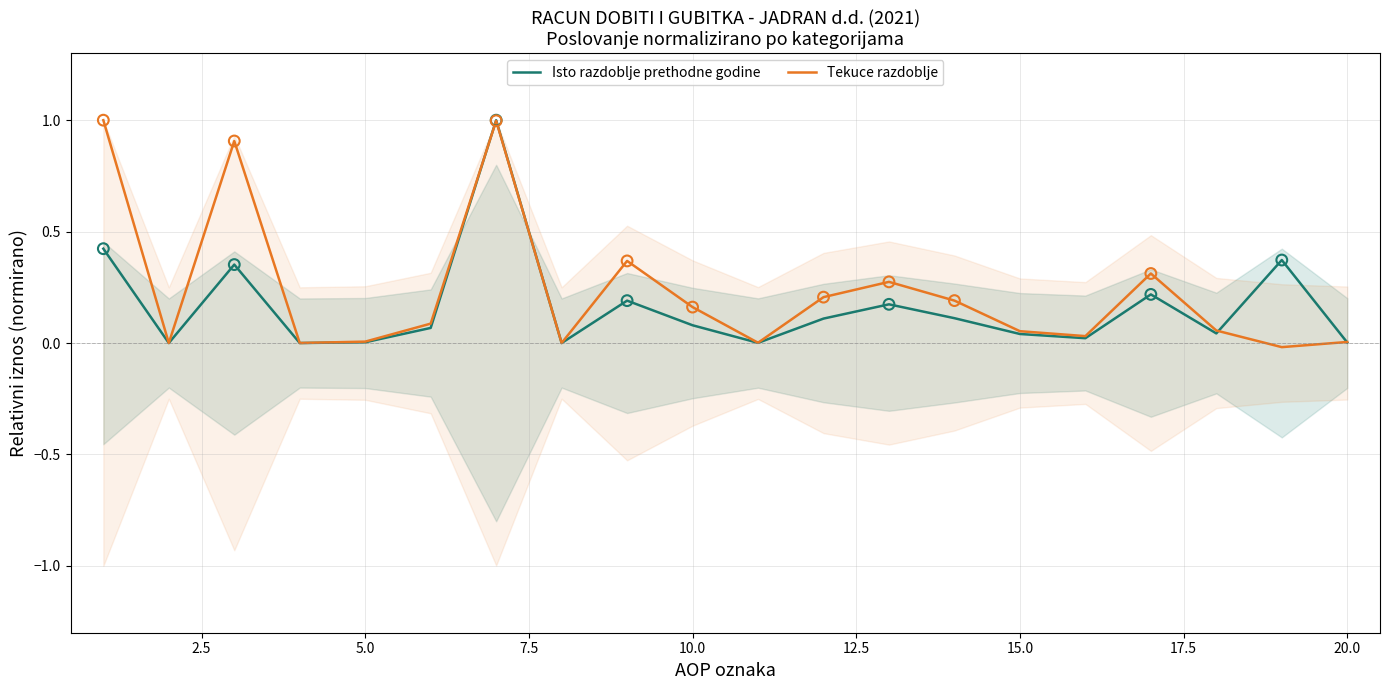

At how many categories does at least one series exceed 0?

17